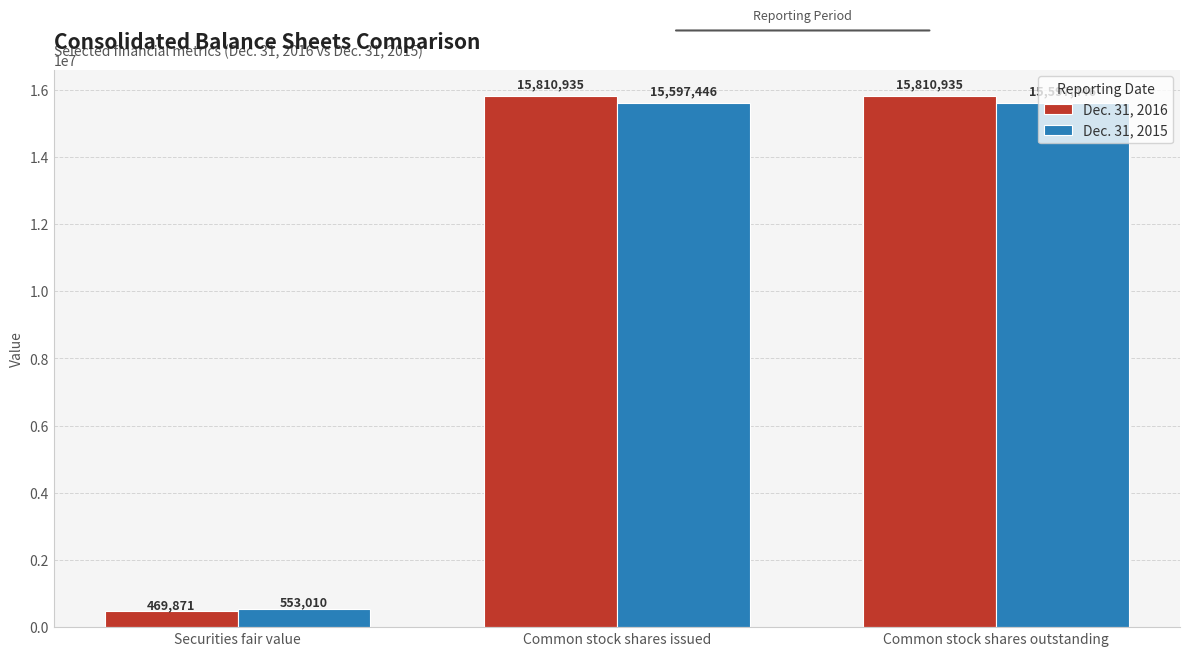

Rank the series at Securities fair value from lowest to highest value.

Dec. 31, 2016, Dec. 31, 2015